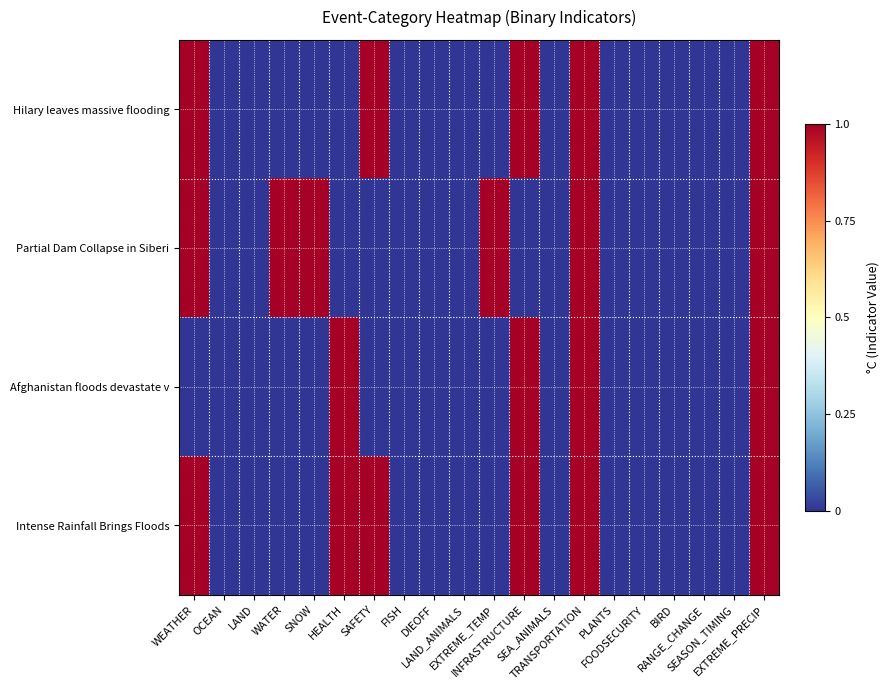

Count the number of categories in the chart.

20